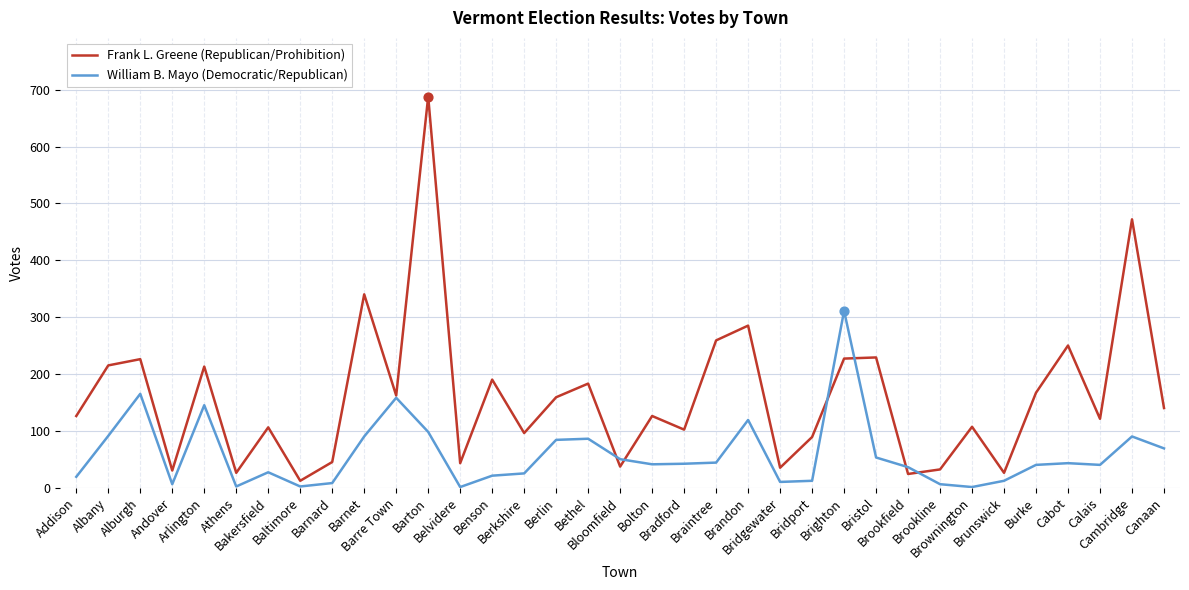

Which series has the widest spread of values?

Frank L. Greene (Republican/Prohibition)